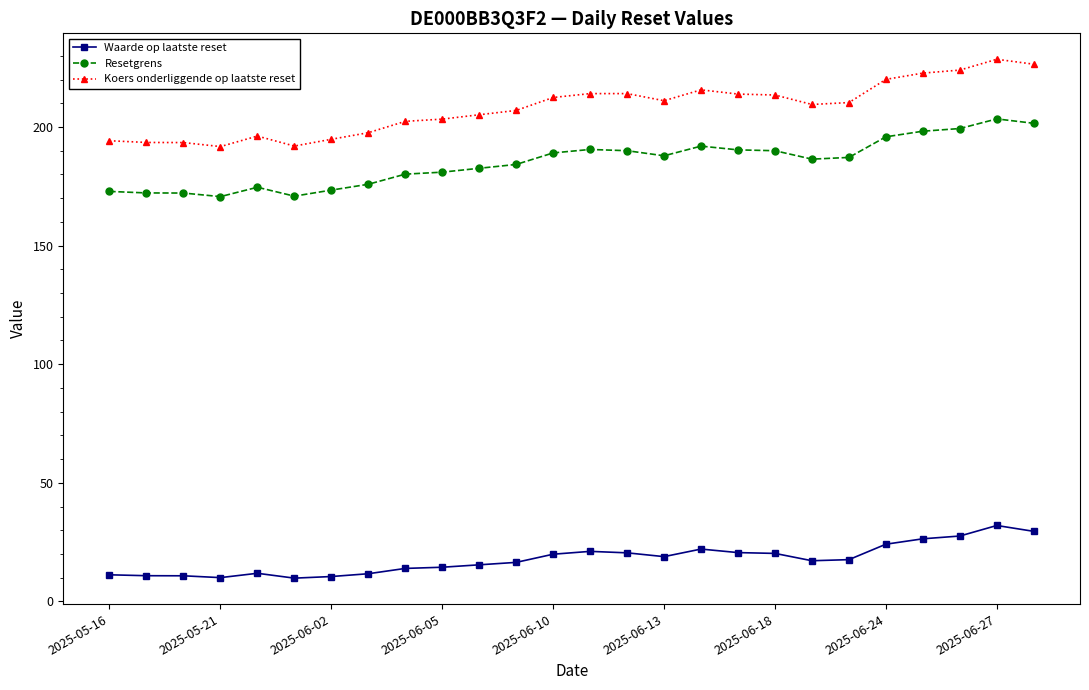

At how many categories does at least one series exceed 120?

26